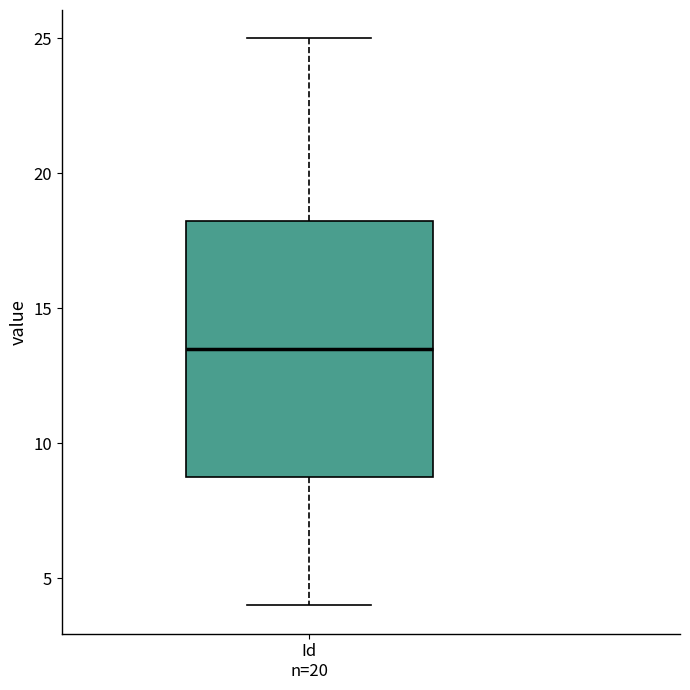

Transcribe this box plot: give where the median line is, the range the box spans, and where the two whiskers end, as read against the y-axis. The values are not printed on the chart, so give them approximately, as read against the axis.

median 13.5, box 9.0 to 18.5, whiskers 4.0 to 25.0